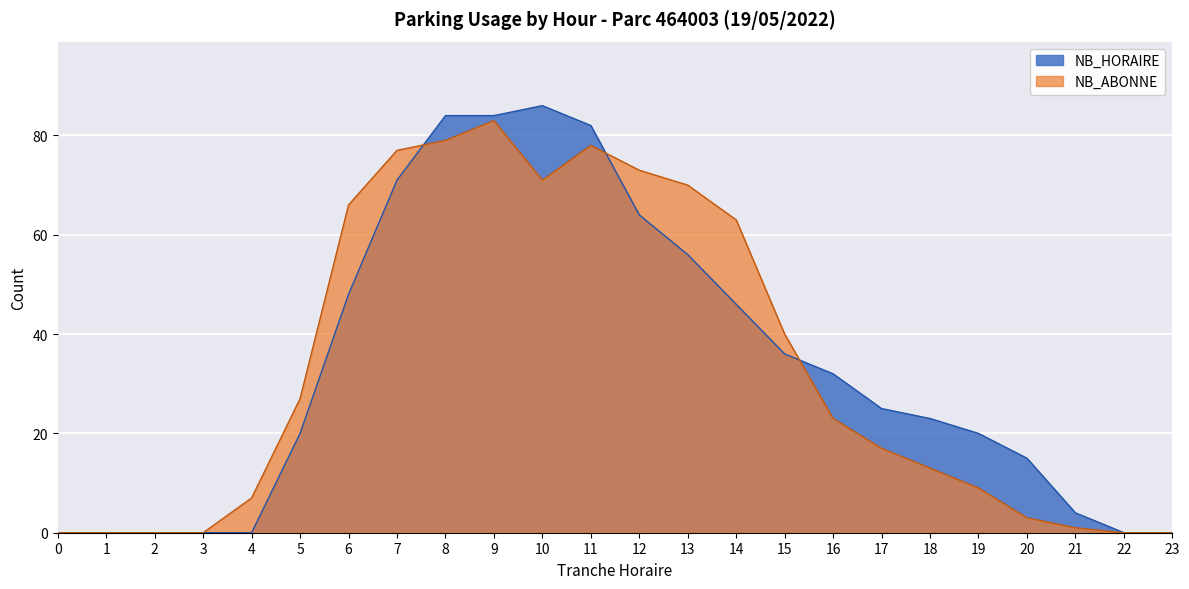

In NB_ABONNE, how many points are lower than both neighbors (excluding endpoints)?

1